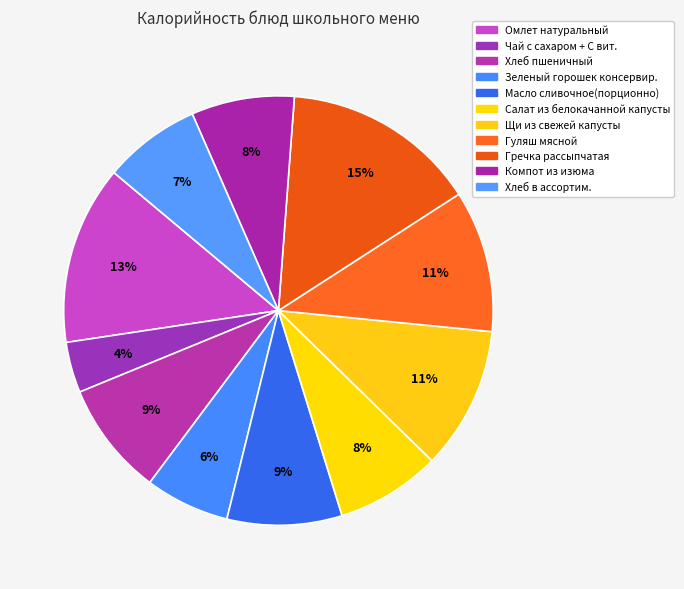

Does any single category account for the majority?

No